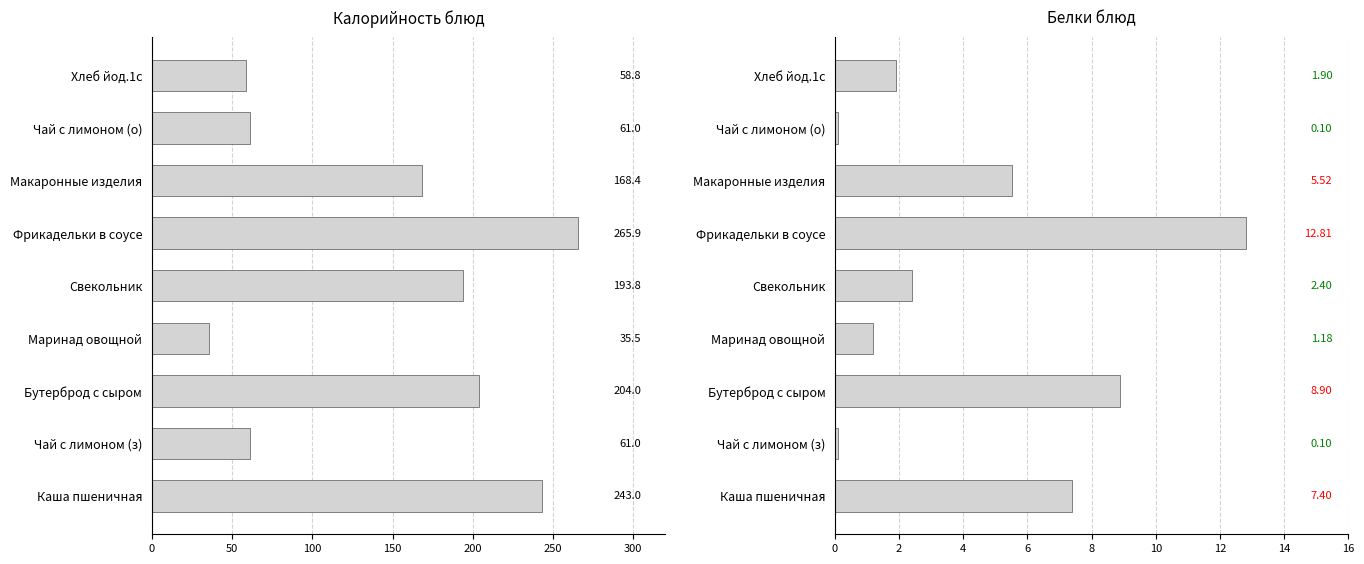

Which series has the largest total across all categories?

Калорийность